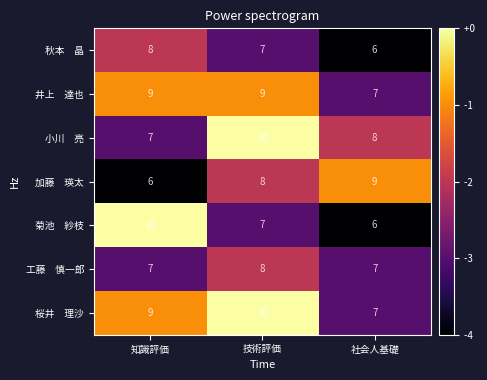

What is the spread (max minus min) of values at 社会人基礎?

3